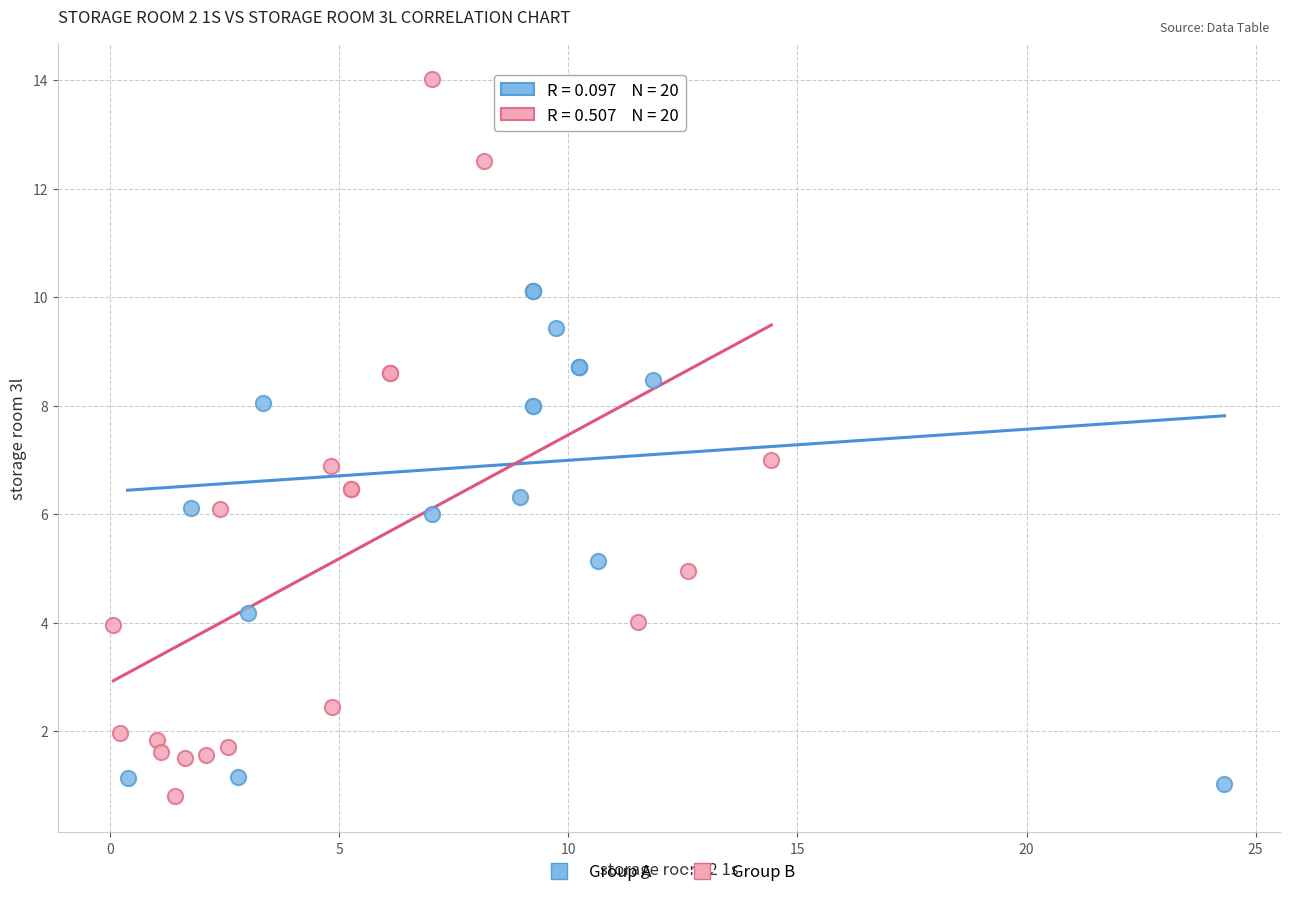

Which series contains the highest Y value?

Group B